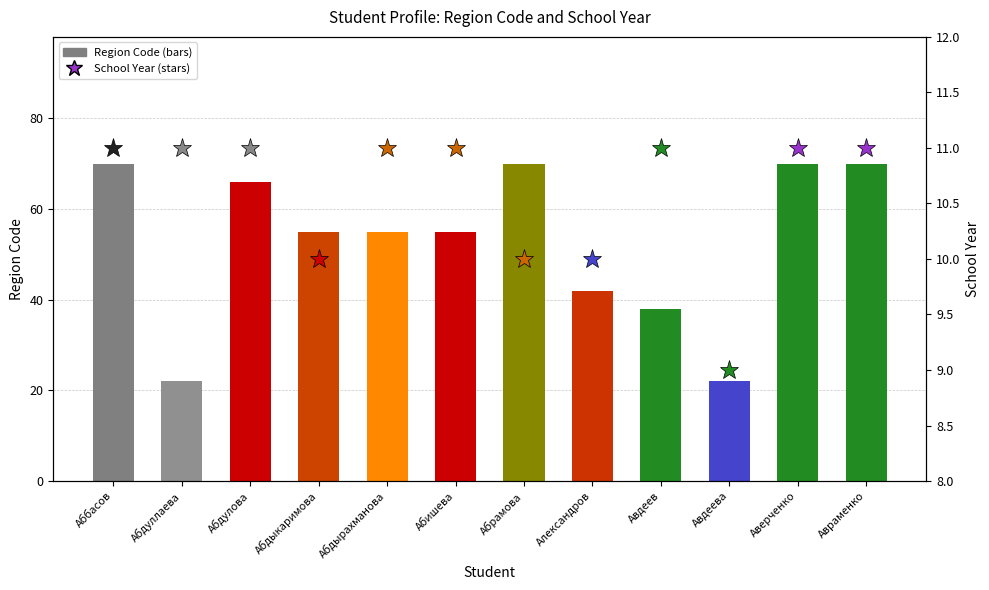

The chart shows a value of 94 at Аббасов. True or false?

False